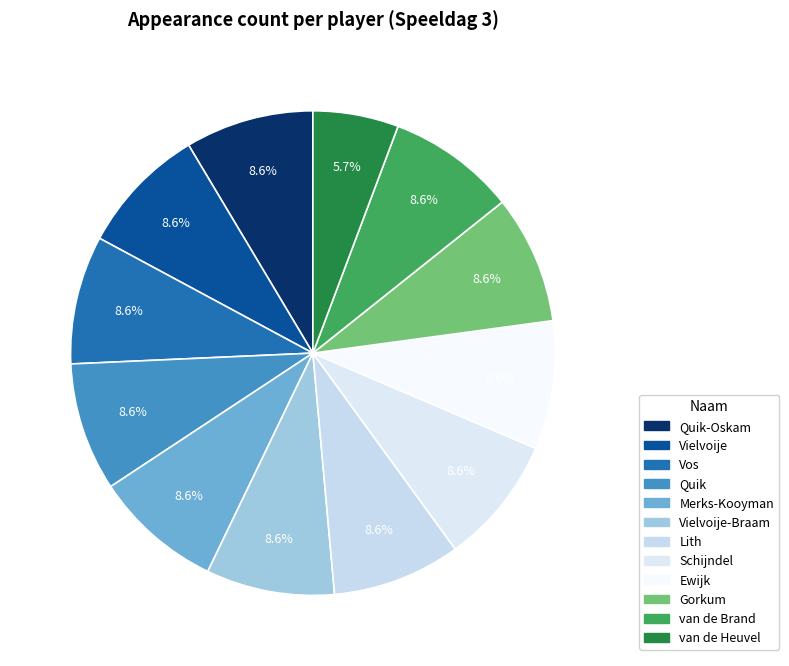

How many slices are in this pie chart?

12